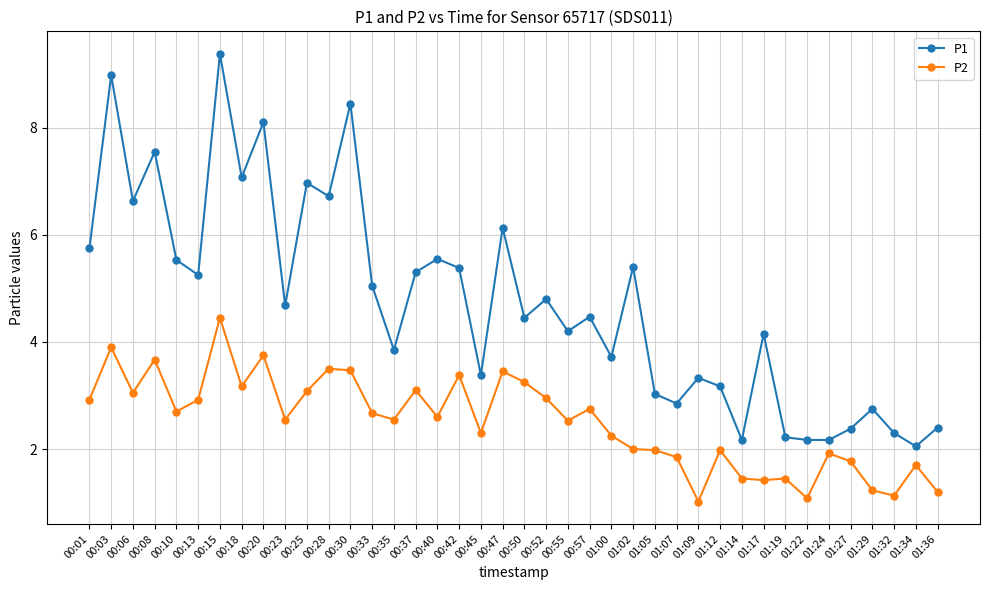

What is the maximum value for P2?

4.5